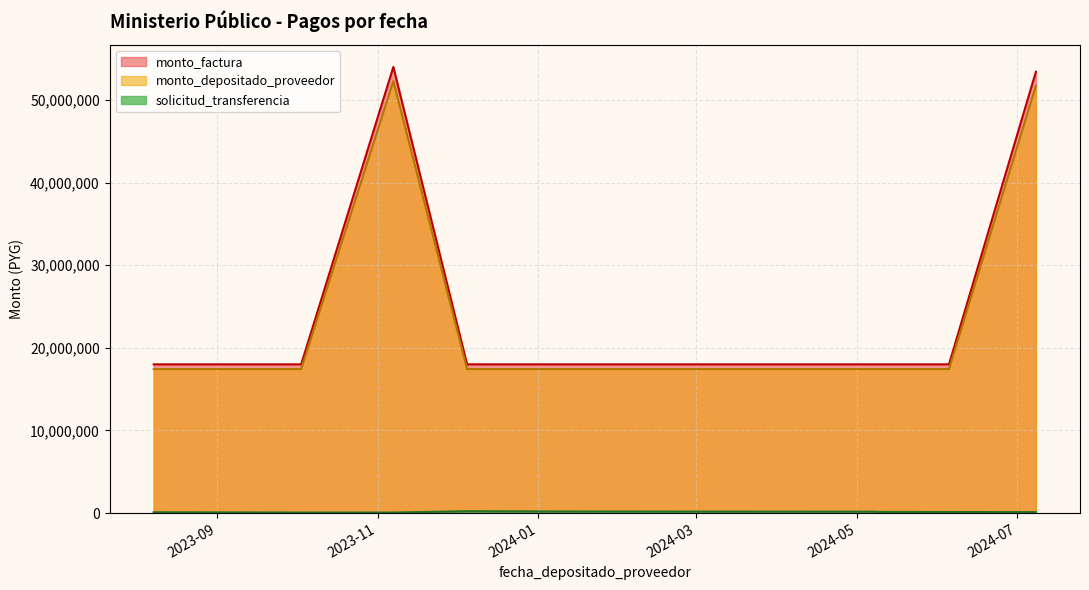

What is the greatest value displayed?

54000000